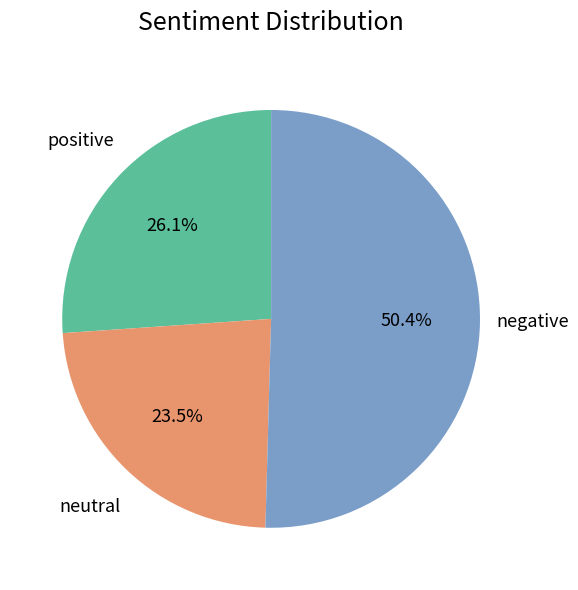

Is there any slice that represents more than half of the pie?

Yes